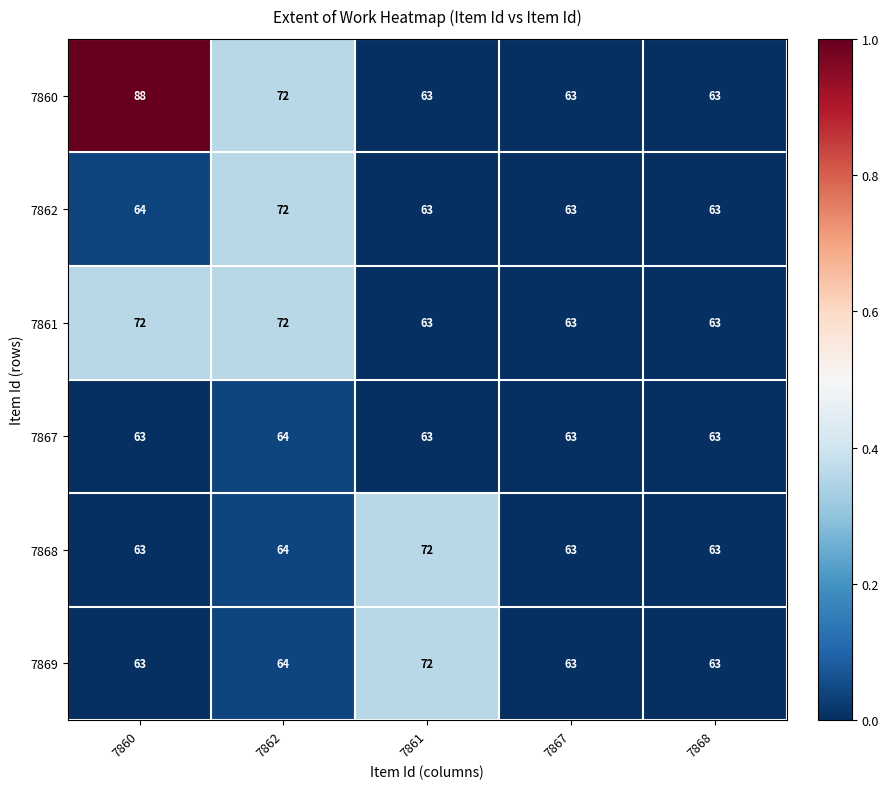

Reading right to left, transcribe all the data shown in this chart.

7860: 7868=63	7867=63	7861=63	7862=72	7860=88
7862: 7868=63	7867=63	7861=63	7862=72	7860=64
7861: 7868=63	7867=63	7861=63	7862=72	7860=72
7867: 7868=63	7867=63	7861=63	7862=64	7860=63
7868: 7868=63	7867=63	7861=72	7862=64	7860=63
7869: 7868=63	7867=63	7861=72	7862=64	7860=63